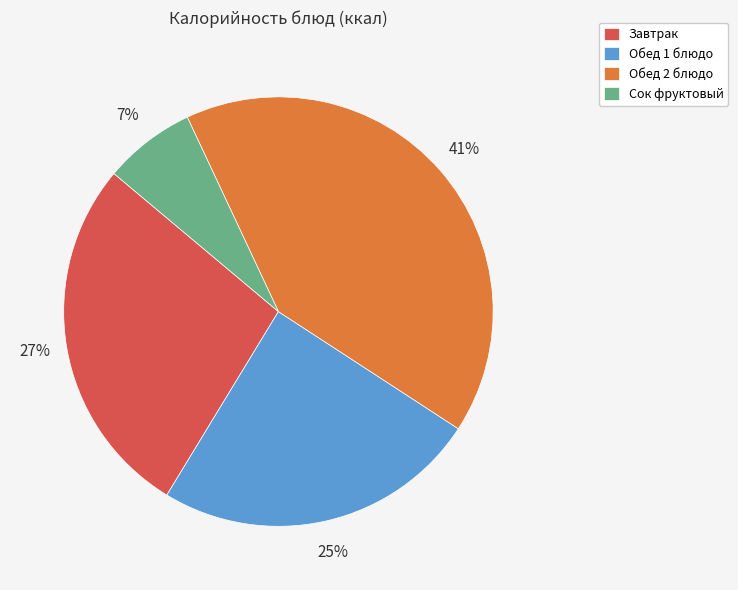

Which slice is the largest?

Обед 2 блюдо